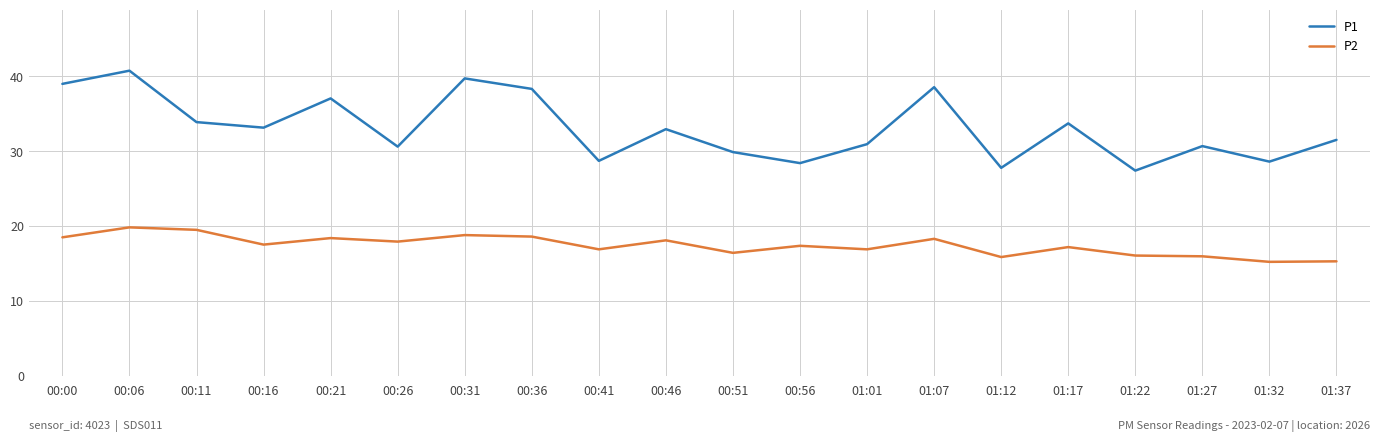

Is the value of P1 at 01:07 greater than the value of P2 at 00:41?

Yes